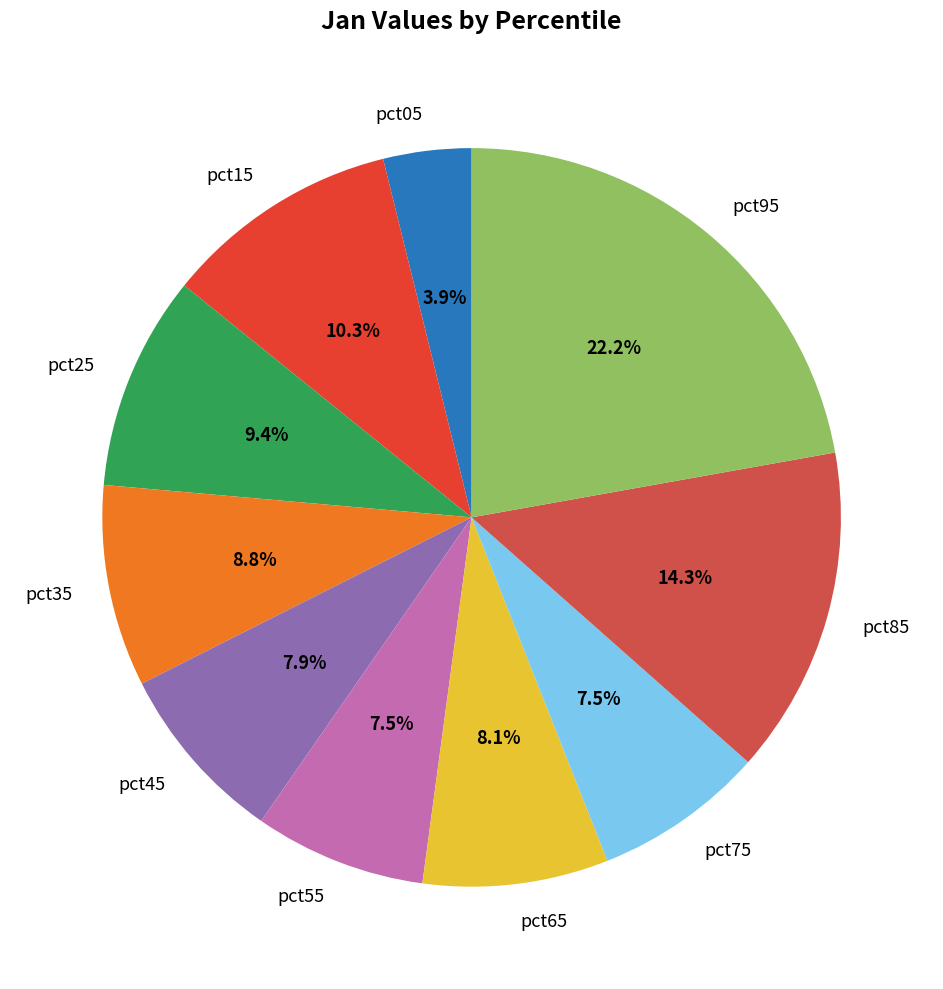

Between pct75 and pct35, which is larger?

pct35